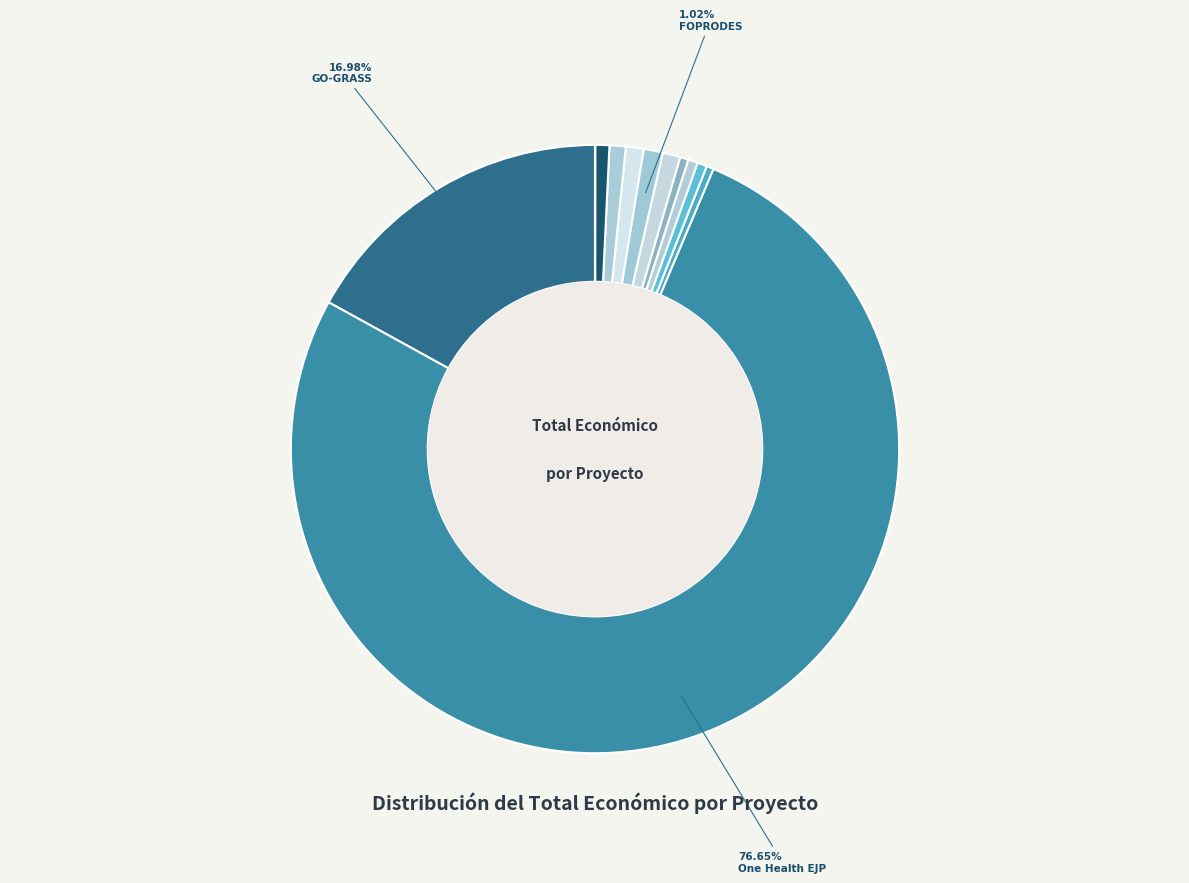

What is the smallest slice in the pie chart?

Behi-ustiategietan